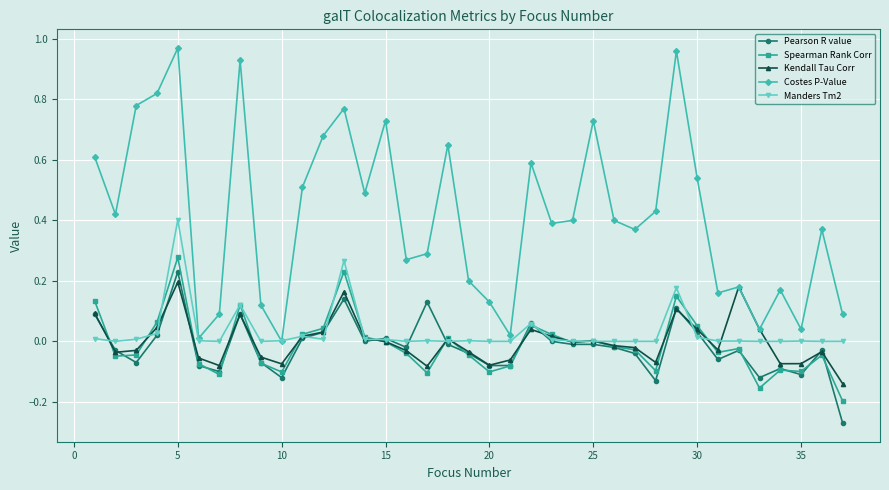

True or false: Manders Tm2 has more than 1 interior local peaks.

True